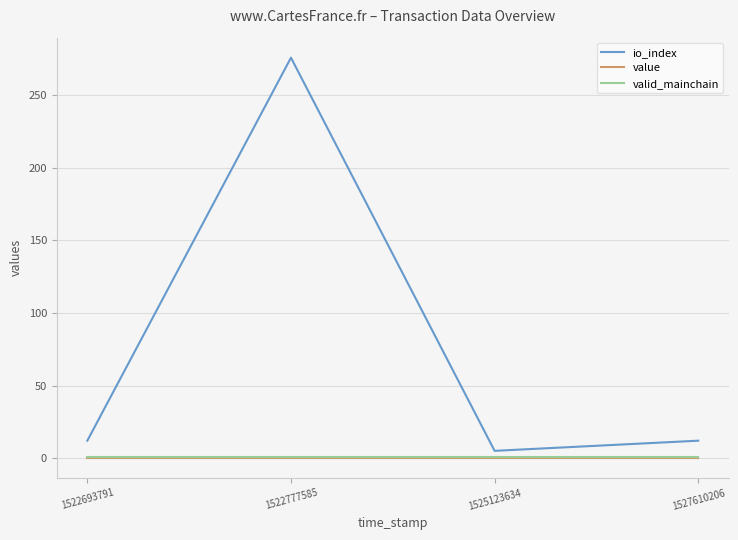

What is the minimum value shown in the chart?

0.1